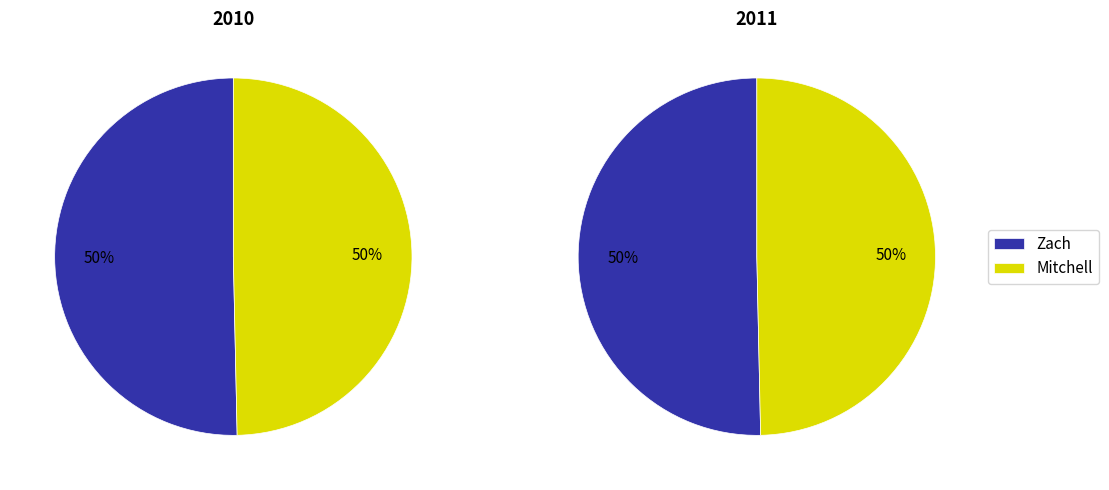

Is there any slice that represents more than half of the pie?

Yes